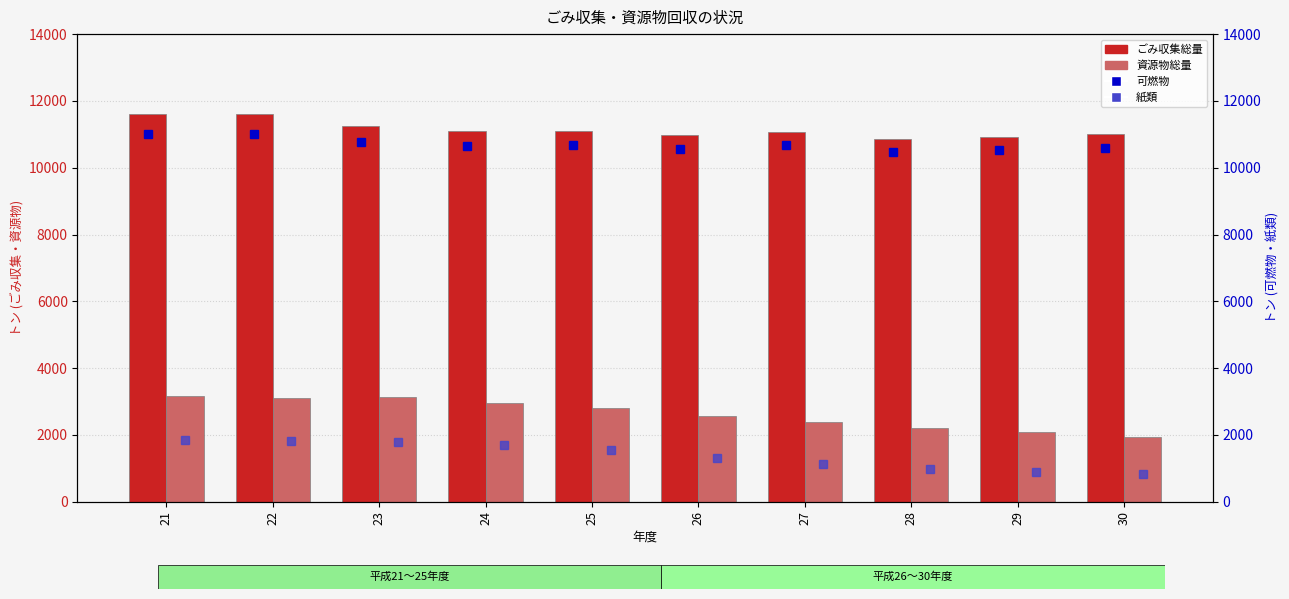

What is the total value across all series at 27?

25276